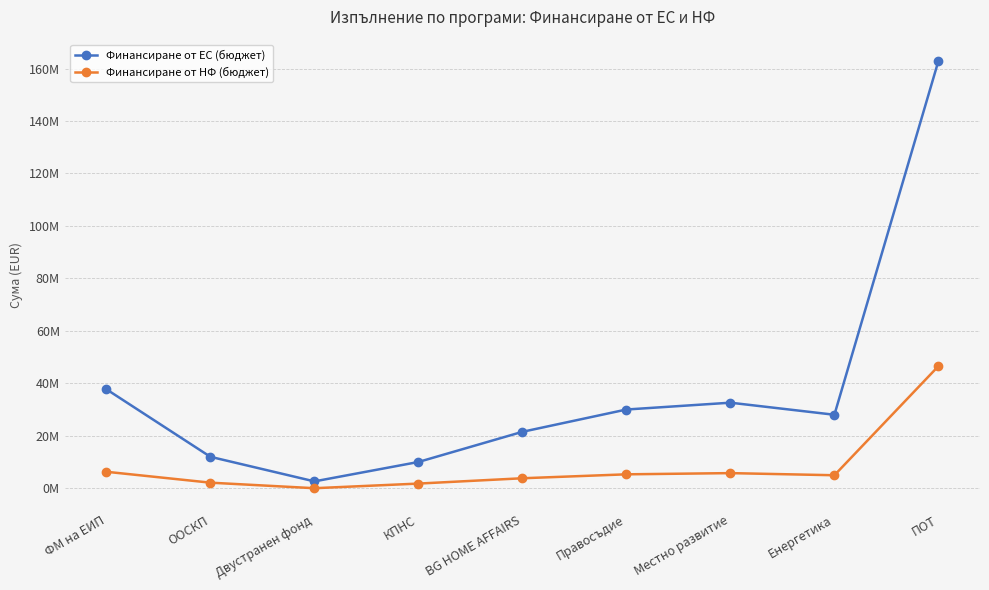

Which series has the widest spread of values?

Финансиране от ЕС (бюджет)